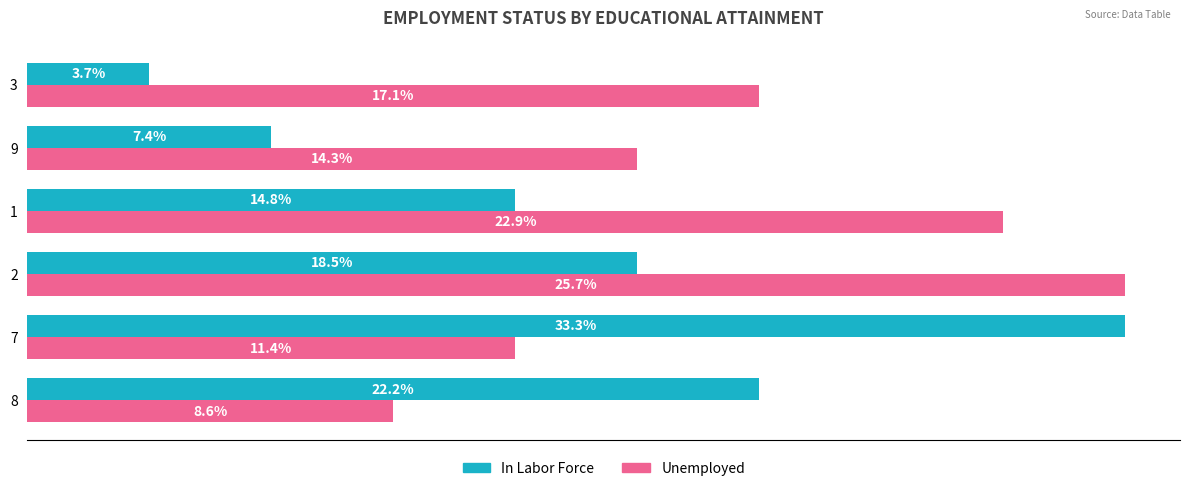

What are all the series names shown in the legend?

In Labor Force, Unemployed